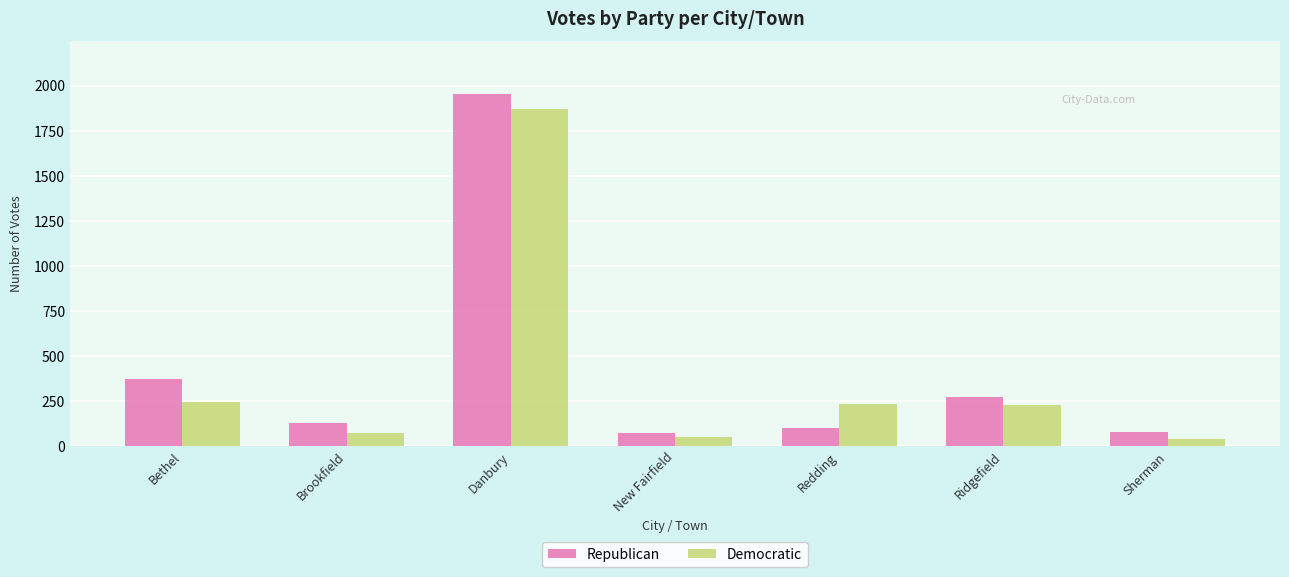

What is the total value across all series at Ridgefield?

498